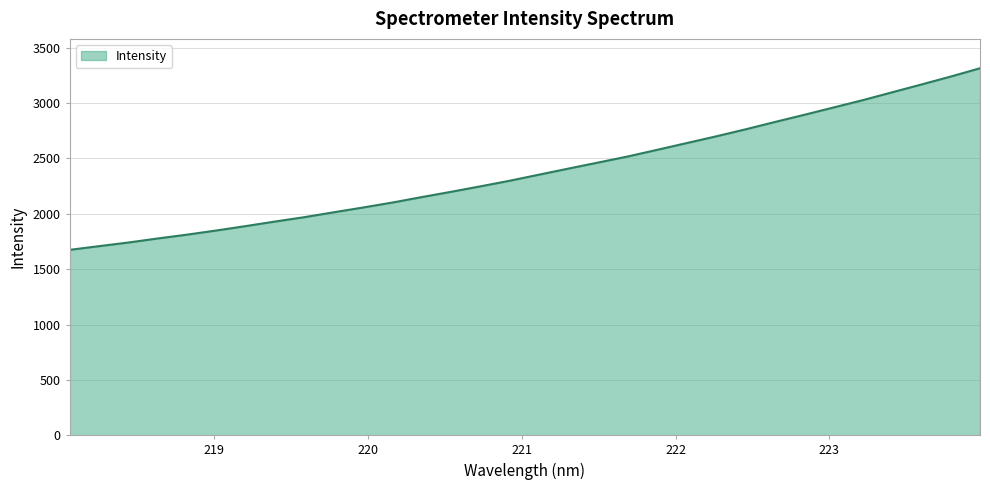

What is the smallest value displayed?

1674.5